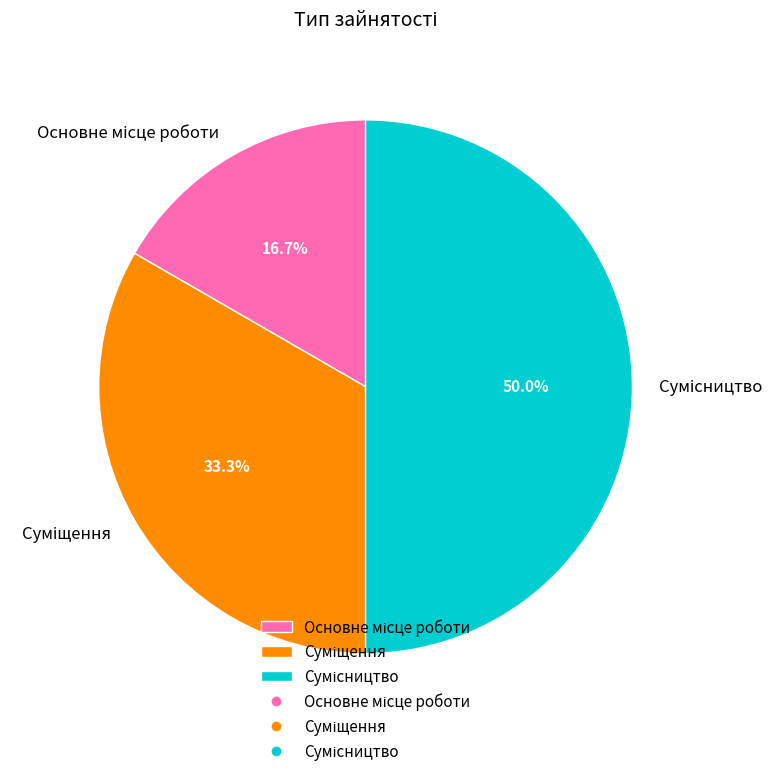

How many slices are in this pie chart?

3